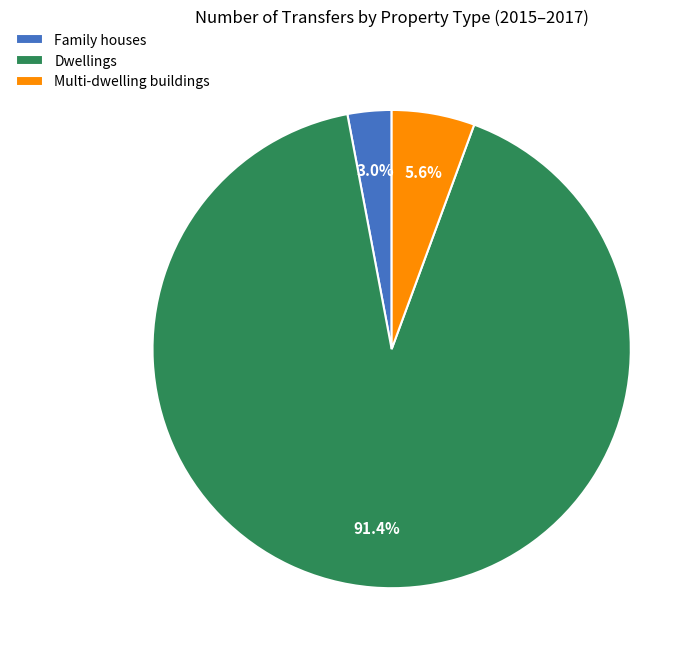

What is the largest slice in the pie chart?

Dwellings